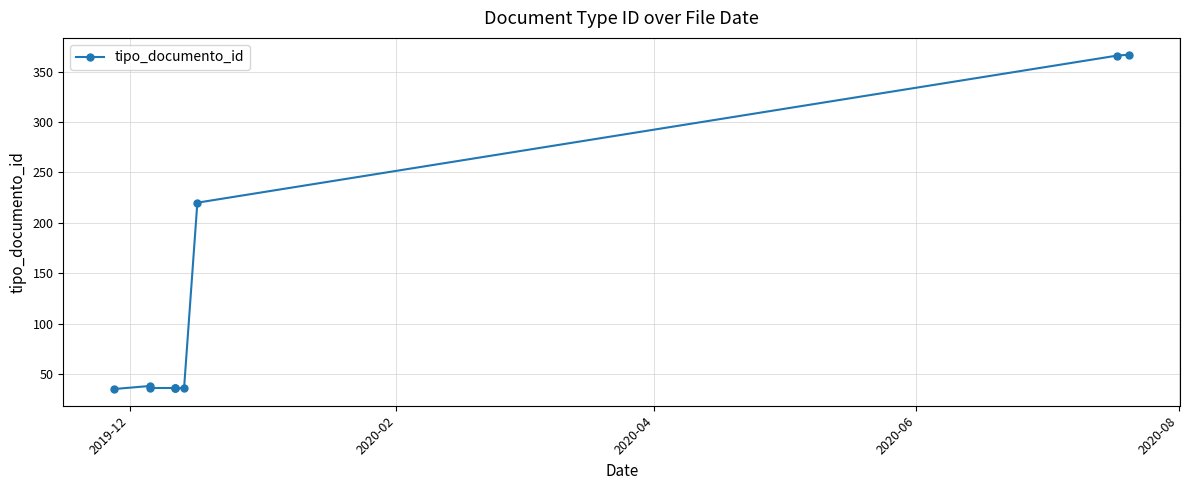

What is the greatest value displayed?

367